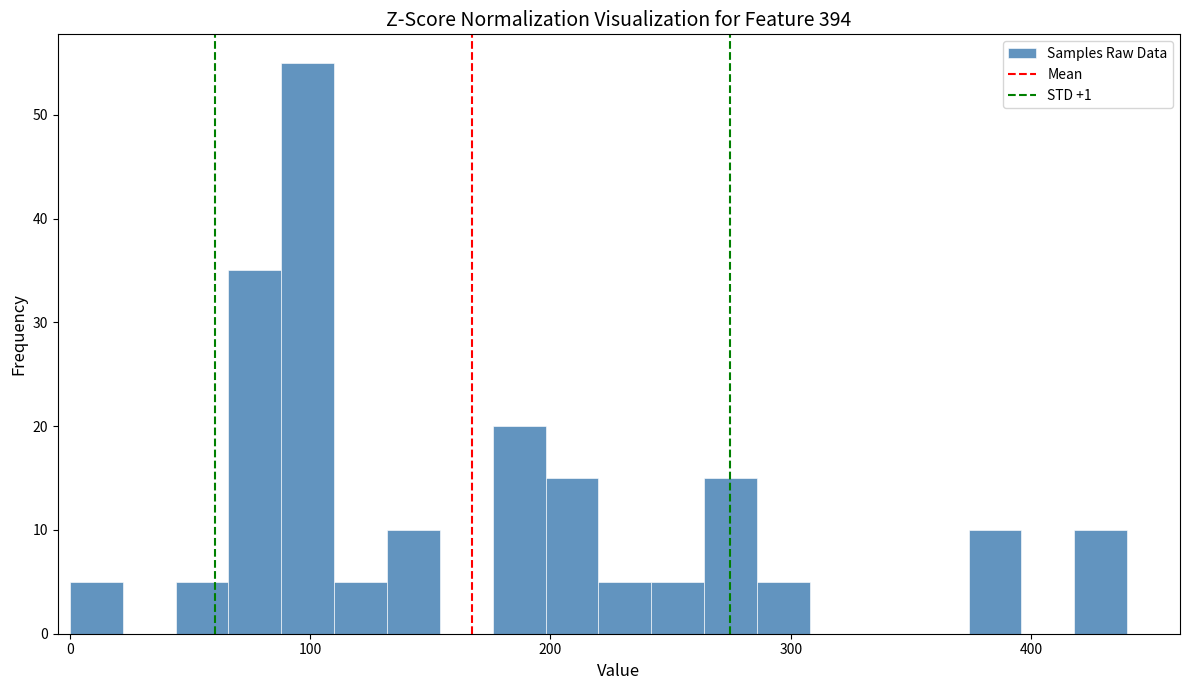

Read against the x-axis, roughly where is the centre of the tallest bar?

100